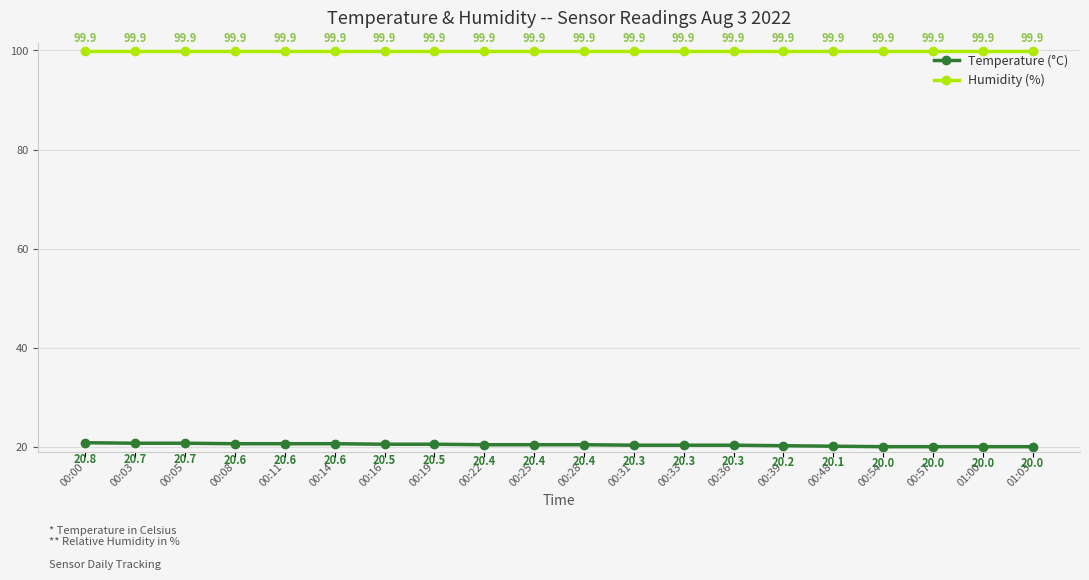

True or false: Humidity (%) has a value of 32.1 at 00:16.

False